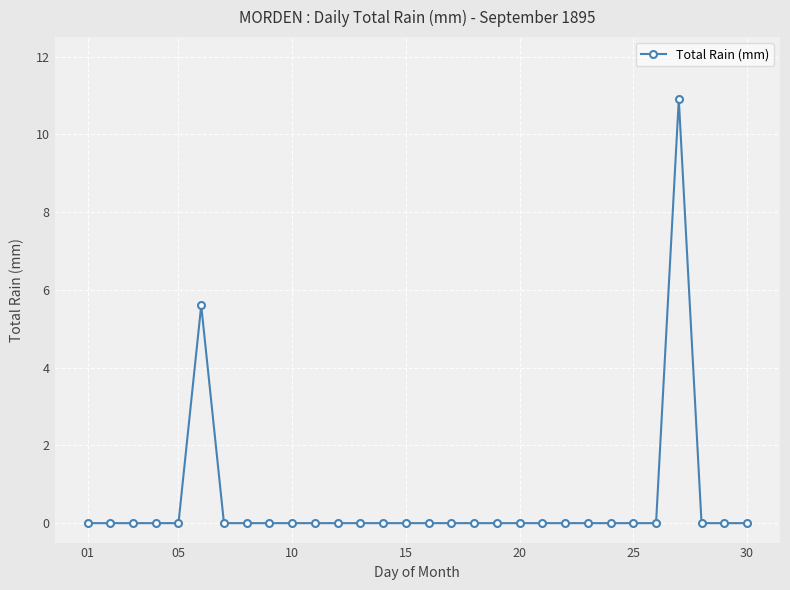

What is the sum of all values?

16.5